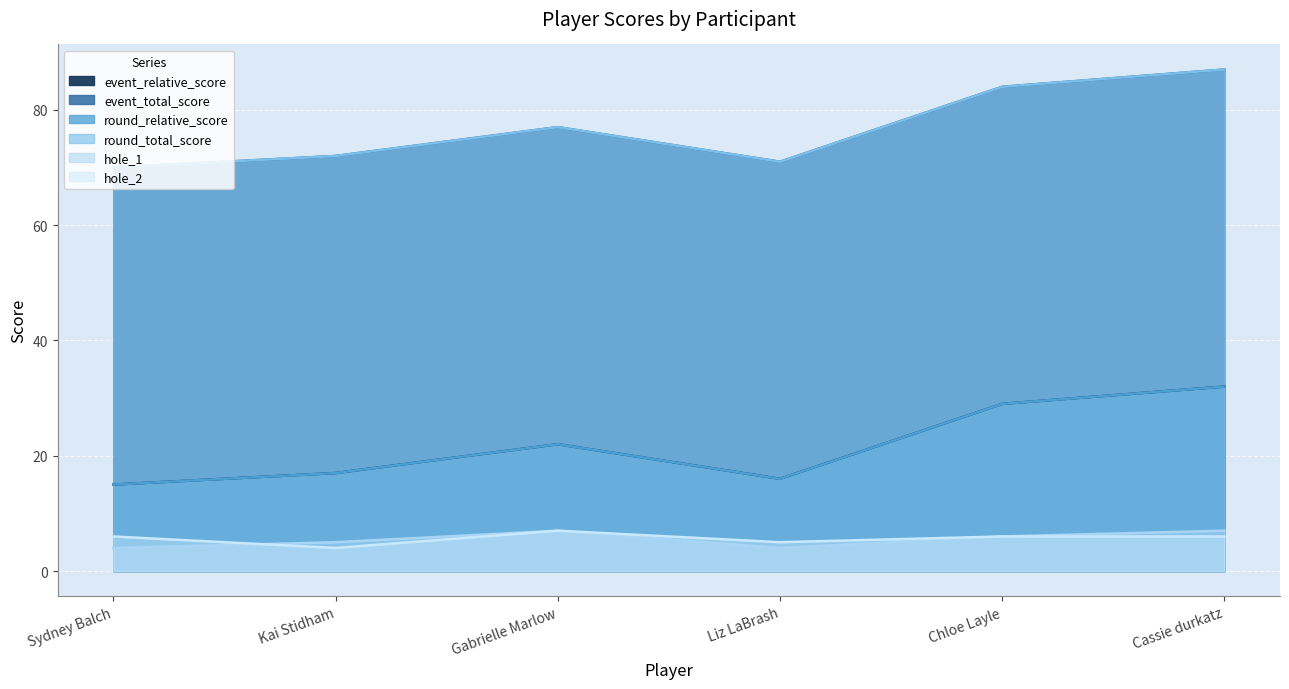

True or false: hole_2 and event_total_score cross at least once.

False